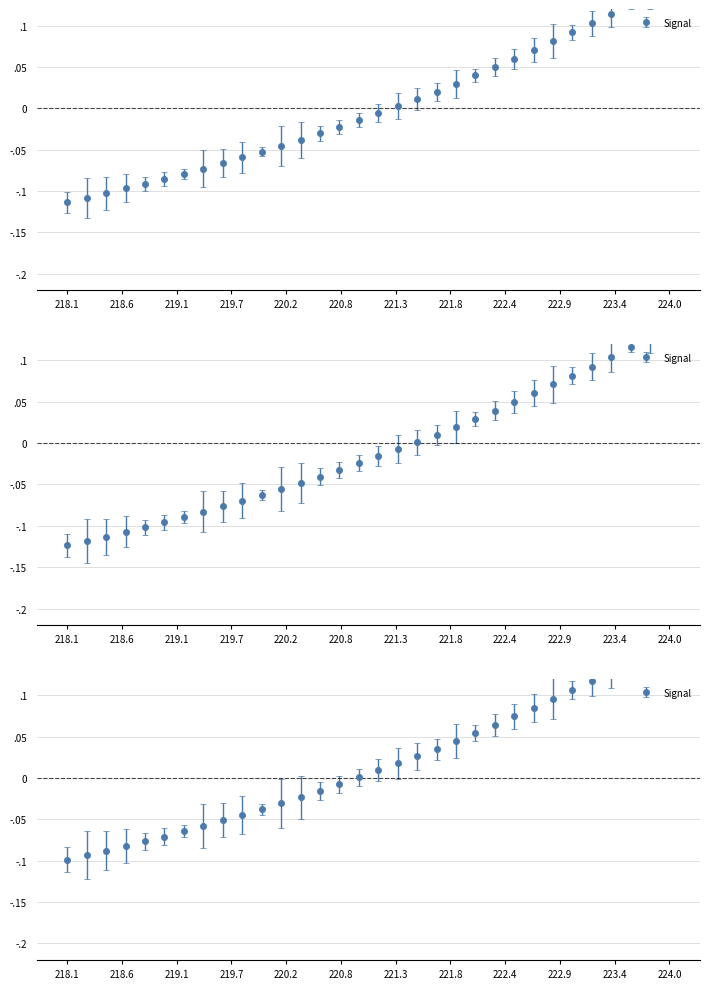

True or false: y has more than 2 points higher than both neighbors.

False